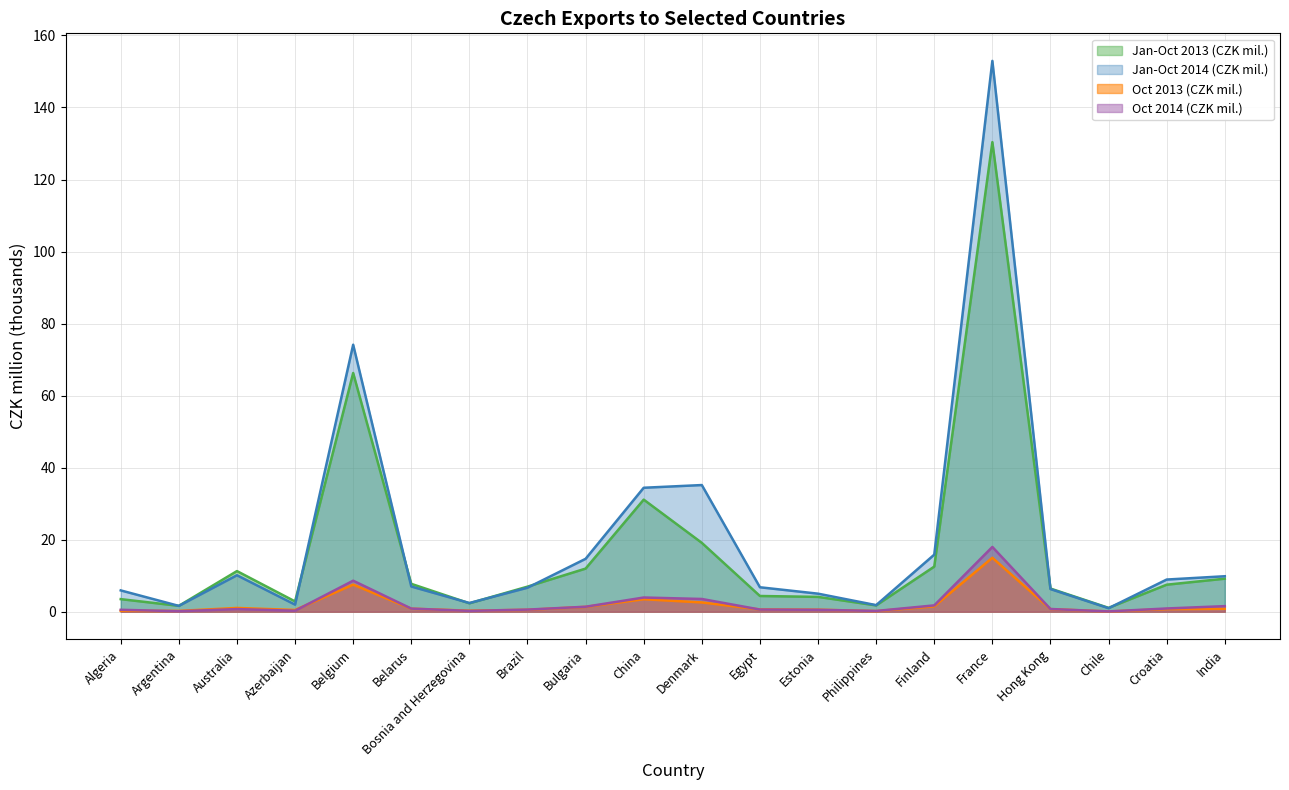

What is the sum of all Jan-Oct 2014 (CZK mil.) values?

402.6